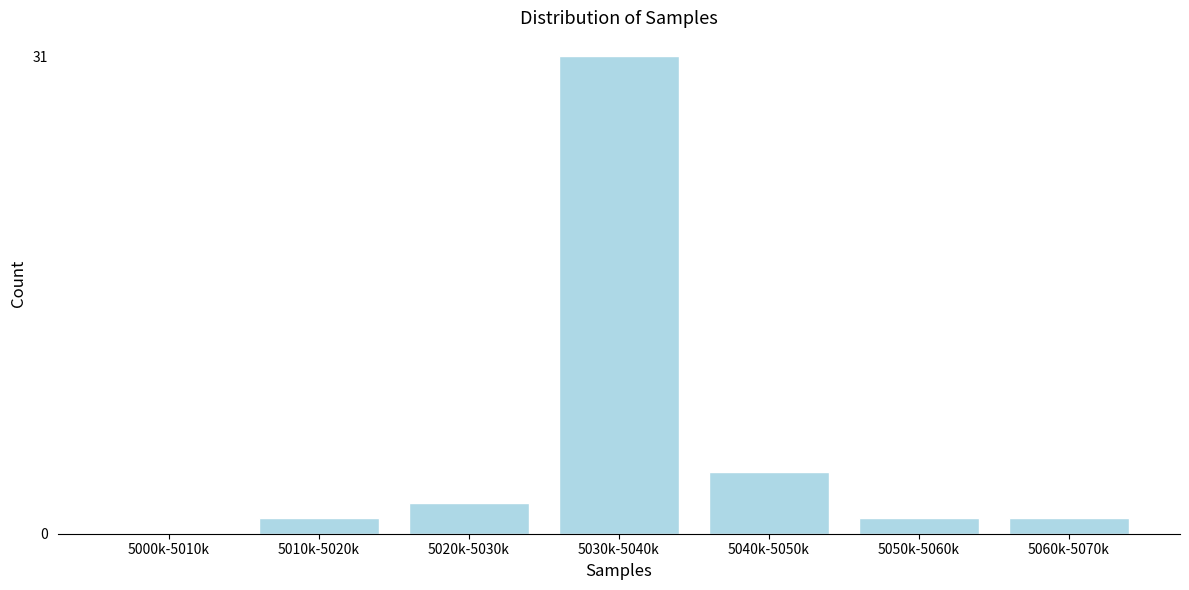

Reading right to left, transcribe all the data shown in this chart.

5060k-5070k=1	5050k-5060k=1	5040k-5050k=4	5030k-5040k=31	5020k-5030k=2	5010k-5020k=1	5000k-5010k=0